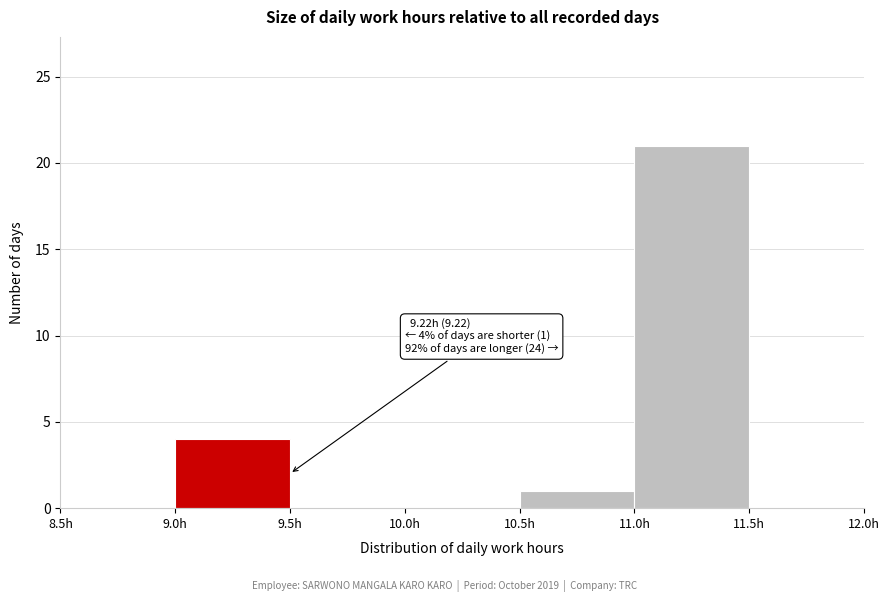

Which range on the x-axis has the tallest bar?

11.0 to 11.5